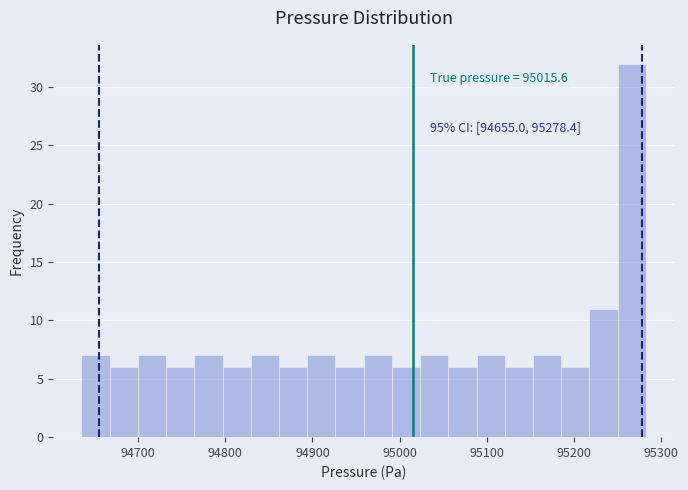

Around what value on the x-axis is the tallest bar? Give the approximate position of its centre, as read against the axis.

95270